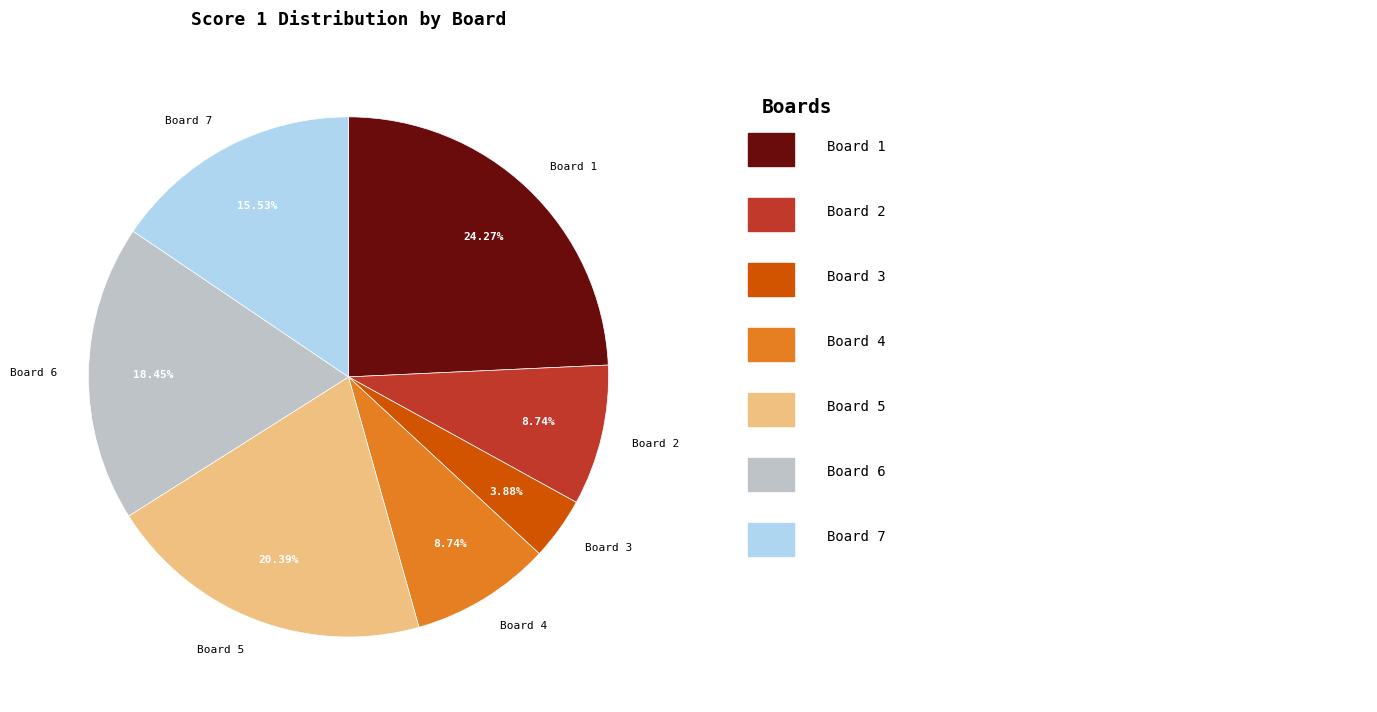

Do Board 4 and Board 6 together represent more than half of the pie?

No